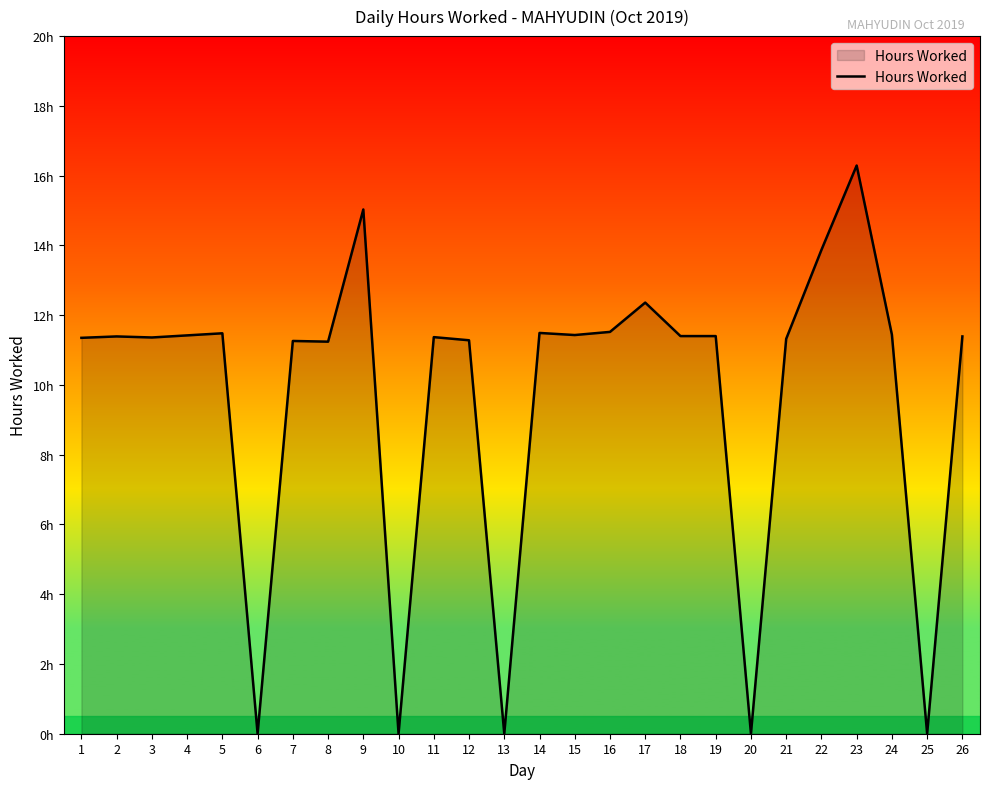

What is the difference between the maximum and minimum values?

16.3